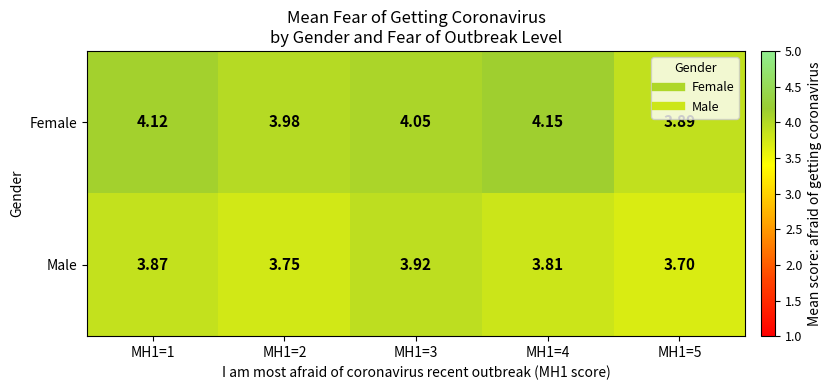

Which series changed the most between MH1=4 and MH1=5?

Female